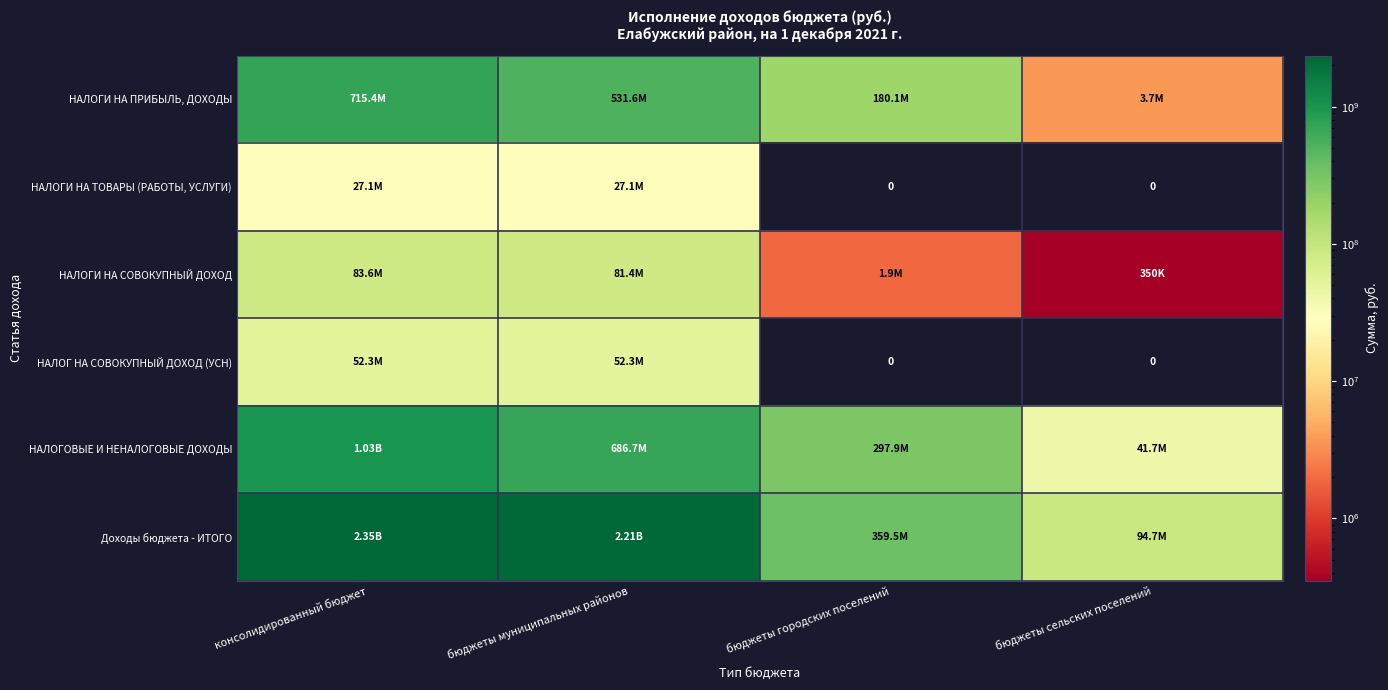

What is the difference between the second highest and second lowest values in the НАЛОГ НА СОВОКУПНЫЙ ДОХОД (УСН) series?

52289386.0